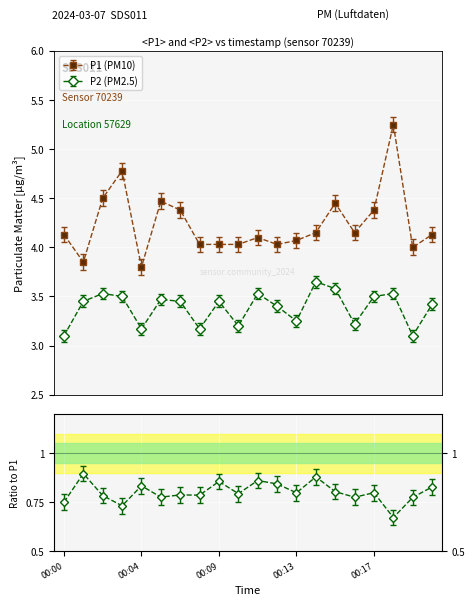

Which series has the largest total across all categories?

P1